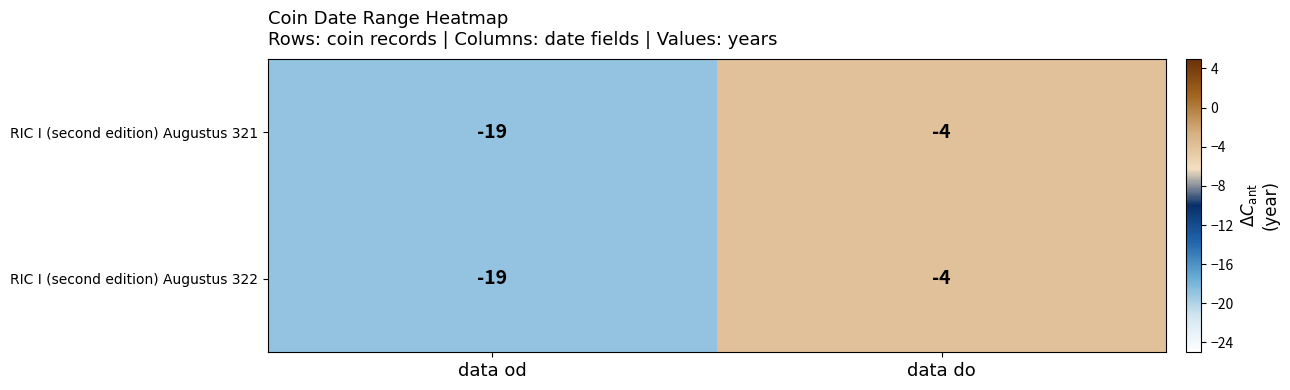

What is the difference between the RIC I (second edition) Augustus 322 values at data do and data od?

15